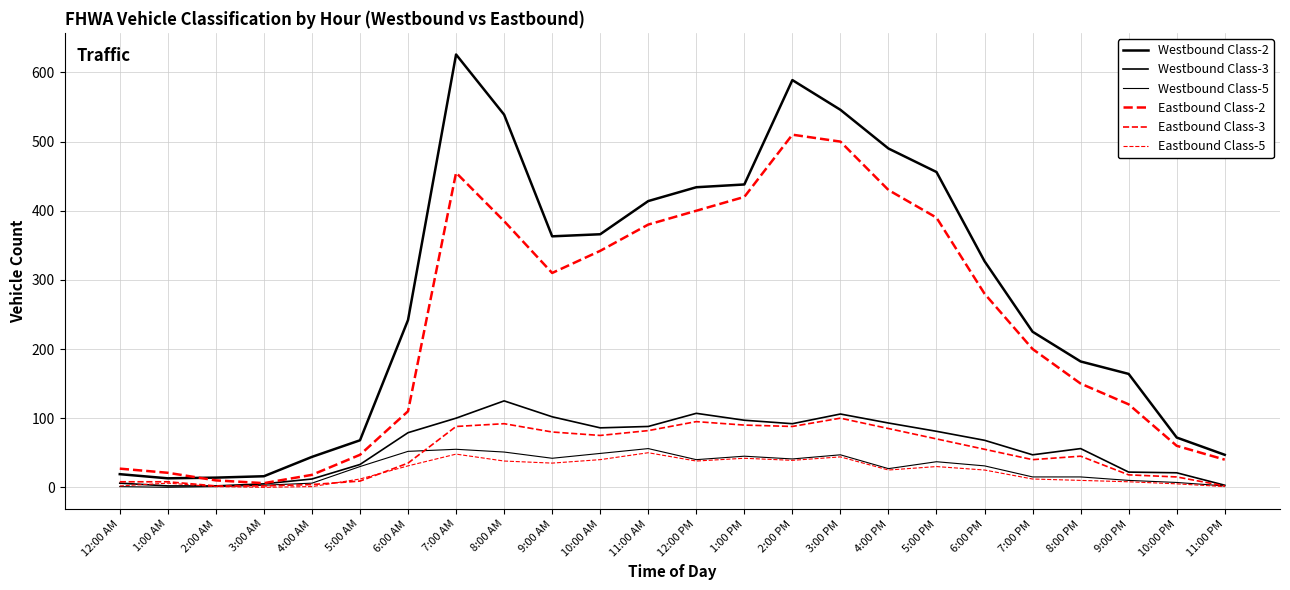

Reading left to right, transcribe all the data shown in this chart.

Westbound Class-2: 12:00 AM=19	1:00 AM=13	2:00 AM=14	3:00 AM=16	4:00 AM=44	5:00 AM=68	6:00 AM=242	7:00 AM=626	8:00 AM=539	9:00 AM=363	10:00 AM=366	11:00 AM=414	12:00 PM=434	1:00 PM=438	2:00 PM=589	3:00 PM=546	4:00 PM=490	5:00 PM=456	6:00 PM=327	7:00 PM=225	8:00 PM=182	9:00 PM=164	10:00 PM=72	11:00 PM=47
Westbound Class-3: 12:00 AM=6	1:00 AM=2	2:00 AM=2	3:00 AM=5	4:00 AM=12	5:00 AM=33	6:00 AM=79	7:00 AM=100	8:00 AM=125	9:00 AM=102	10:00 AM=86	11:00 AM=88	12:00 PM=107	1:00 PM=97	2:00 PM=92	3:00 PM=106	4:00 PM=93	5:00 PM=81	6:00 PM=68	7:00 PM=47	8:00 PM=56	9:00 PM=22	10:00 PM=21	11:00 PM=3
Westbound Class-5: 12:00 AM=1	1:00 AM=0	2:00 AM=1	3:00 AM=3	4:00 AM=6	5:00 AM=30	6:00 AM=52	7:00 AM=55	8:00 AM=51	9:00 AM=42	10:00 AM=49	11:00 AM=56	12:00 PM=40	1:00 PM=45	2:00 PM=41	3:00 PM=47	4:00 PM=27	5:00 PM=37	6:00 PM=31	7:00 PM=15	8:00 PM=15	9:00 PM=10	10:00 PM=7	11:00 PM=2
Eastbound Class-2: 12:00 AM=27	1:00 AM=21	2:00 AM=10	3:00 AM=6	4:00 AM=18	5:00 AM=47	6:00 AM=110	7:00 AM=455	8:00 AM=385	9:00 AM=310	10:00 AM=342	11:00 AM=380	12:00 PM=400	1:00 PM=420	2:00 PM=510	3:00 PM=500	4:00 PM=430	5:00 PM=390	6:00 PM=280	7:00 PM=200	8:00 PM=150	9:00 PM=120	10:00 PM=60	11:00 PM=40
Eastbound Class-3: 12:00 AM=8	1:00 AM=8	2:00 AM=2	3:00 AM=2	4:00 AM=4	5:00 AM=9	6:00 AM=35	7:00 AM=88	8:00 AM=92	9:00 AM=80	10:00 AM=75	11:00 AM=82	12:00 PM=95	1:00 PM=90	2:00 PM=88	3:00 PM=100	4:00 PM=85	5:00 PM=70	6:00 PM=55	7:00 PM=40	8:00 PM=45	9:00 PM=18	10:00 PM=15	11:00 PM=2
Eastbound Class-5: 12:00 AM=2	1:00 AM=6	2:00 AM=1	3:00 AM=0	4:00 AM=1	5:00 AM=12	6:00 AM=31	7:00 AM=48	8:00 AM=38	9:00 AM=35	10:00 AM=40	11:00 AM=50	12:00 PM=38	1:00 PM=42	2:00 PM=39	3:00 PM=44	4:00 PM=25	5:00 PM=30	6:00 PM=25	7:00 PM=12	8:00 PM=10	9:00 PM=8	10:00 PM=5	11:00 PM=1